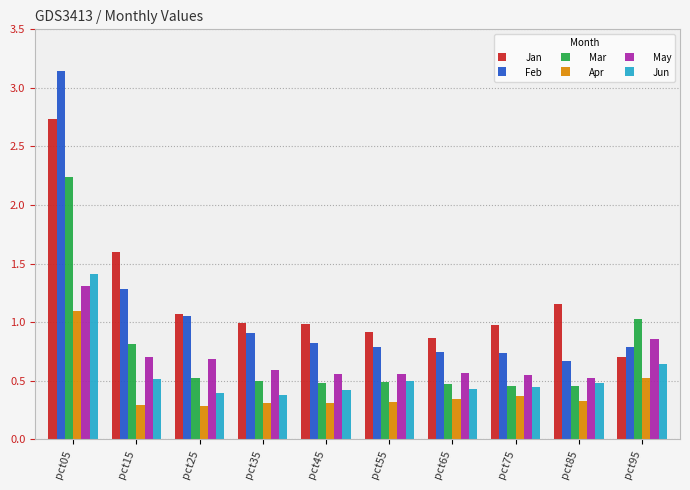

What is the maximum value for May?

1.3